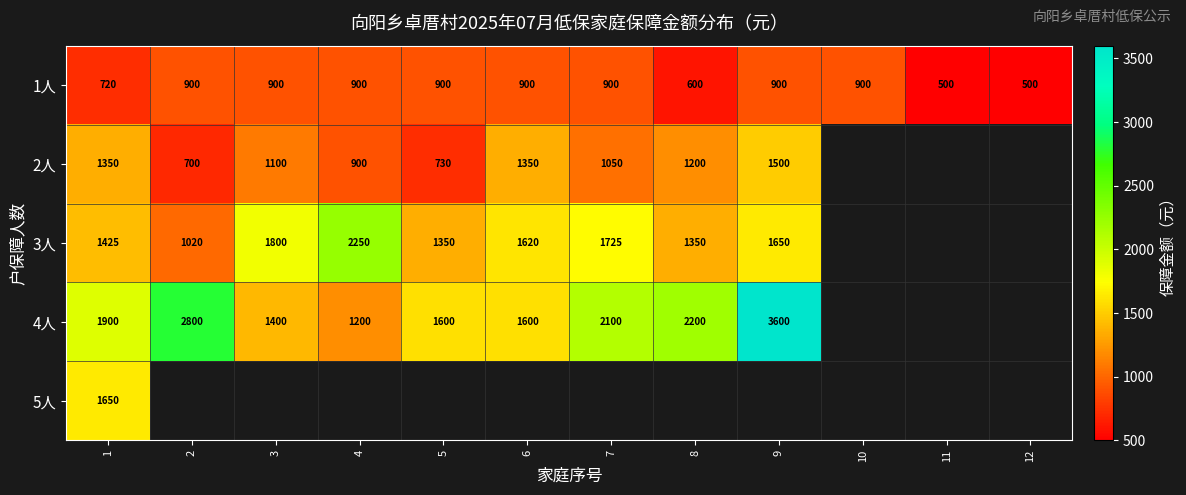

The value of 1人 at 7 is 254. True or false?

False